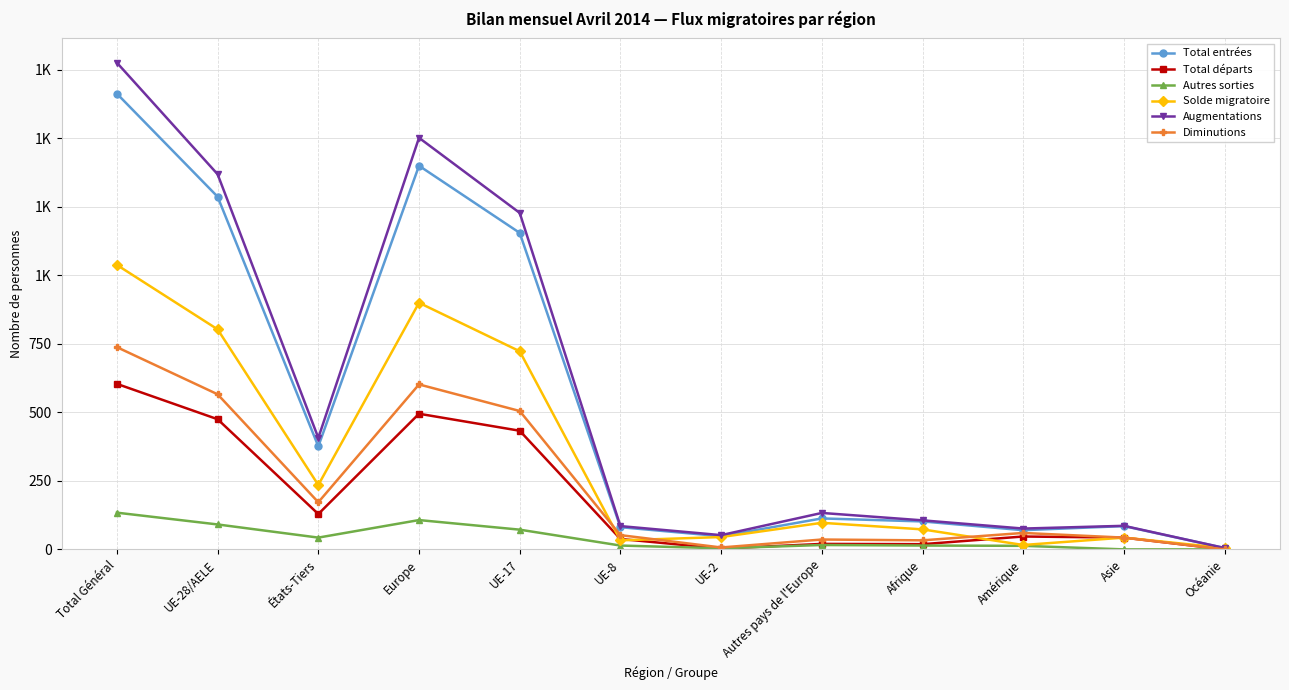

Reading left to right, list all the values displayed in this chart.

Total entrées: 1663	1287	376	1400	1155	81	48	113	102	70	85	5
Total départs: 604	475	129	495	433	38	3	20	19	47	43	0
Autres sorties: 134	91	43	107	72	14	4	16	14	13	0	0
Solde migratoire: 1038	803	235	900	723	33	45	97	73	16	43	5
Augmentations: 1776	1369	407	1502	1228	85	52	133	106	76	86	5
Diminutions: 738	566	172	602	505	52	7	36	33	60	43	0